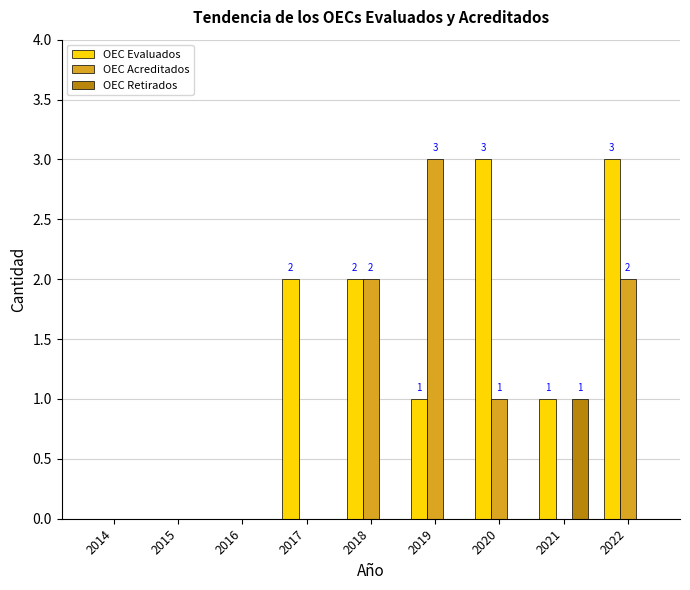

Which series has the largest total across all categories?

OEC Evaluados